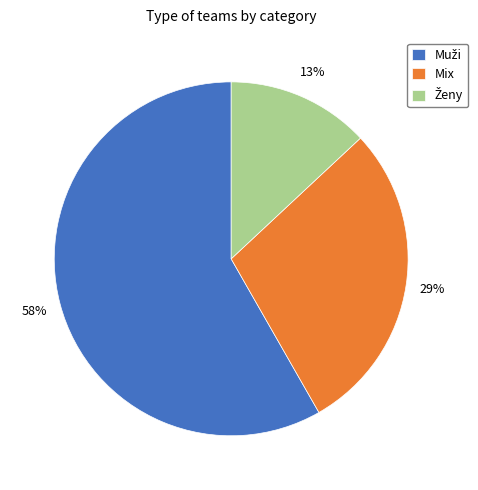

To the nearest percent, what is the average slice percentage?

33%